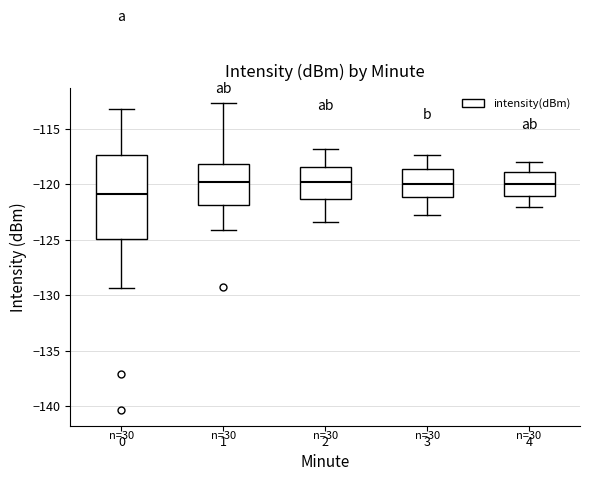

Comparing the boxes themselves (not the whiskers), which one is the tallest?

0